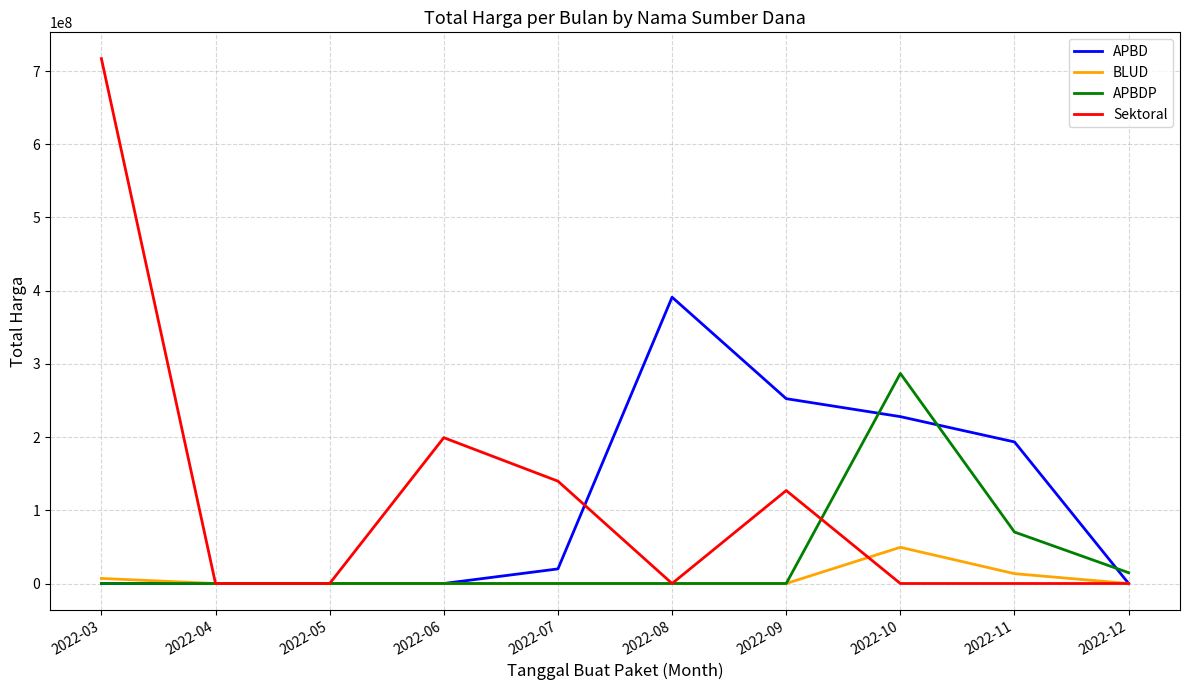

List the series in order of their peak value, highest first.

Sektoral, APBD, APBDP, BLUD